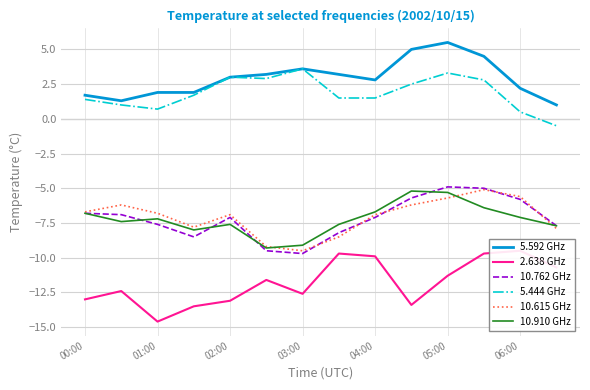

What are all the series names shown in the legend?

5.592 GHz, 2.638 GHz, 10.762 GHz, 5.444 GHz, 10.615 GHz, 10.910 GHz